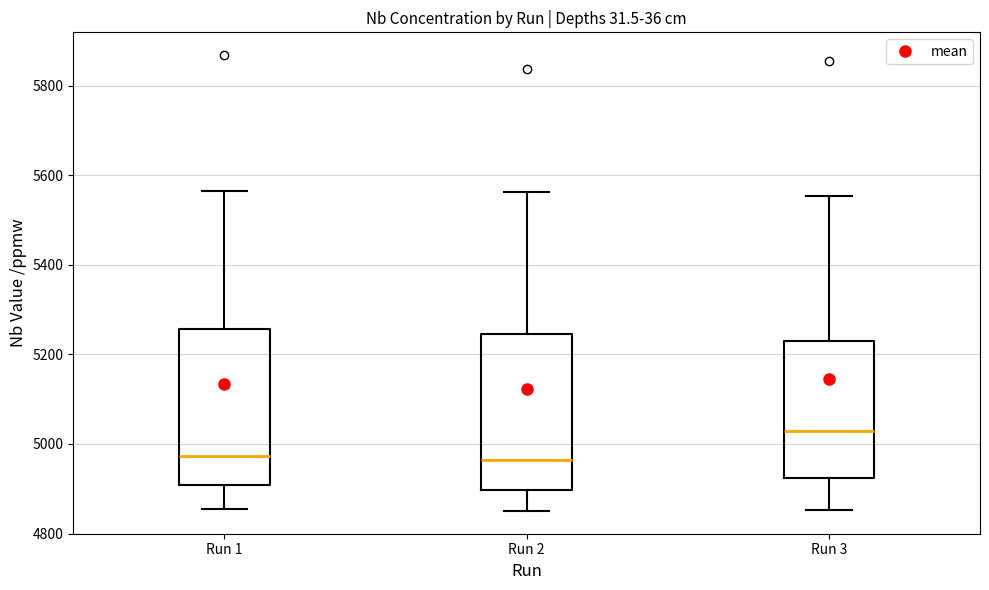

Reading left to right, read every box against the y-axis: the position of its median line, the range the box covers, and the ends of its whiskers. The values are not printed on the chart, so give them approximately, as read against the axis.

Run 1: median 4980, box 4900 to 5260, whiskers 4860 to 5560
Run 2: median 4960, box 4900 to 5240, whiskers 4860 to 5560
Run 3: median 5020, box 4920 to 5220, whiskers 4860 to 5560